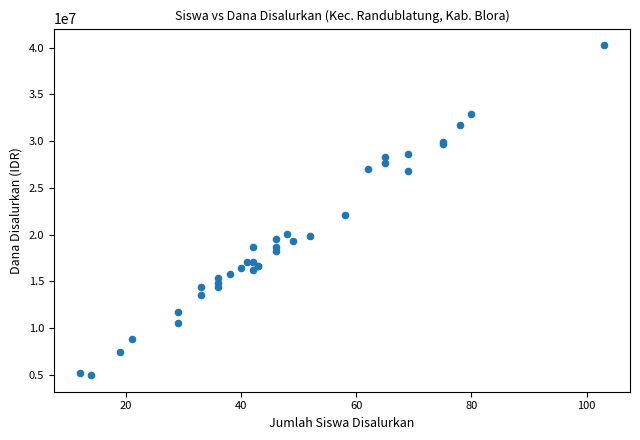

What Y value in the scatter plot is closest to 22612500?

22050000